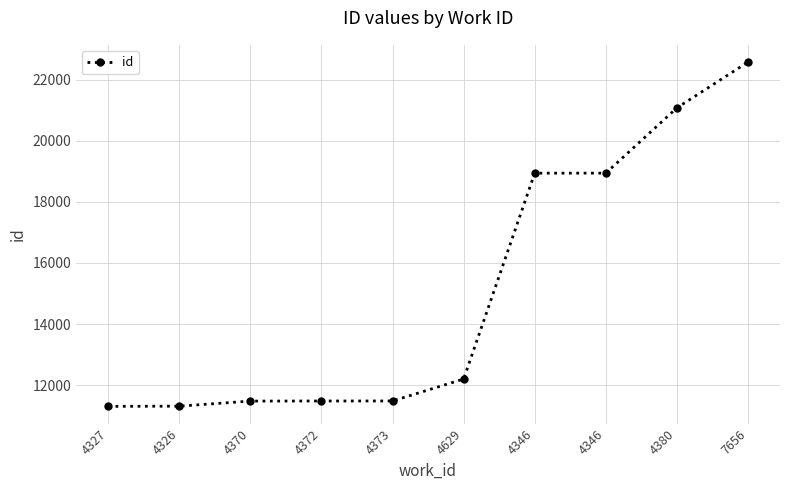

What is the difference between the values at 4326 and 4373?

170